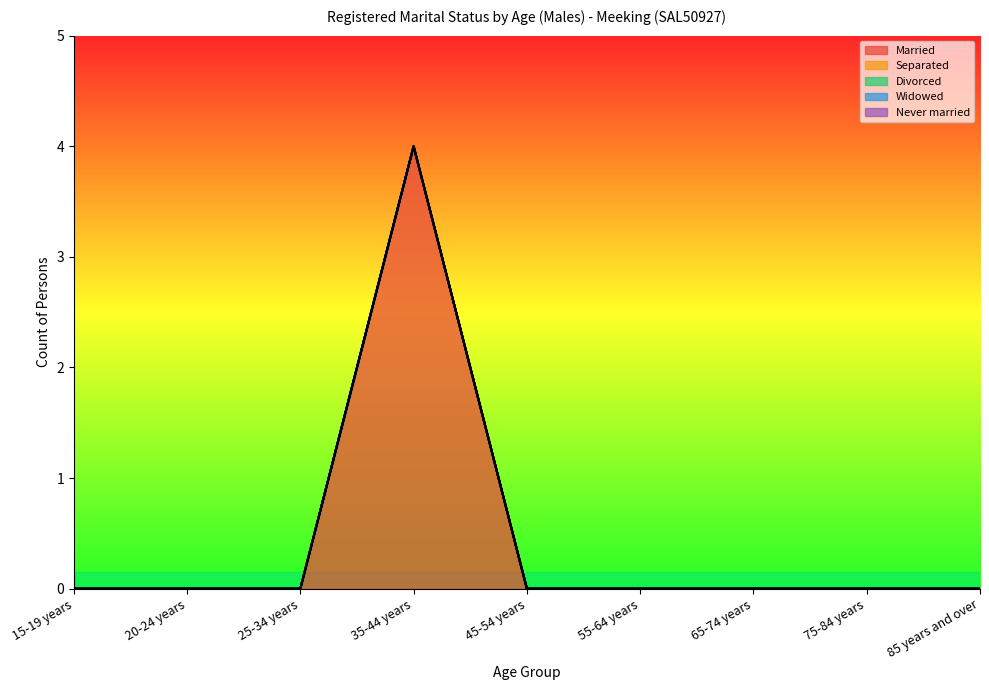

True or false: Married and Separated intersect in this chart.

False